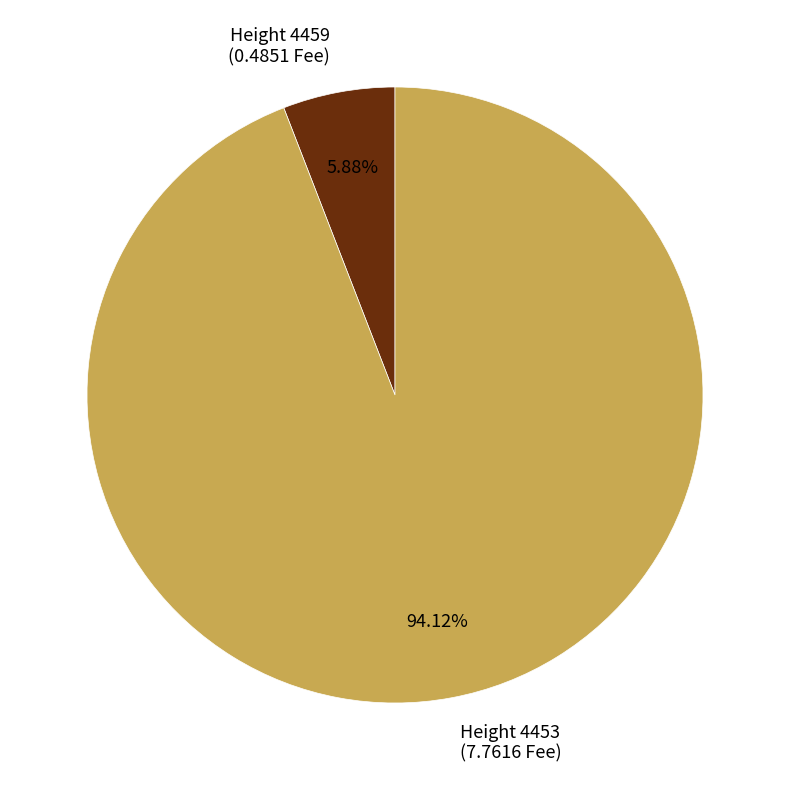

Between Height 4459 (0.4851 Fee) and Height 4453 (7.7616 Fee), which is larger?

Height 4453 (7.7616 Fee)